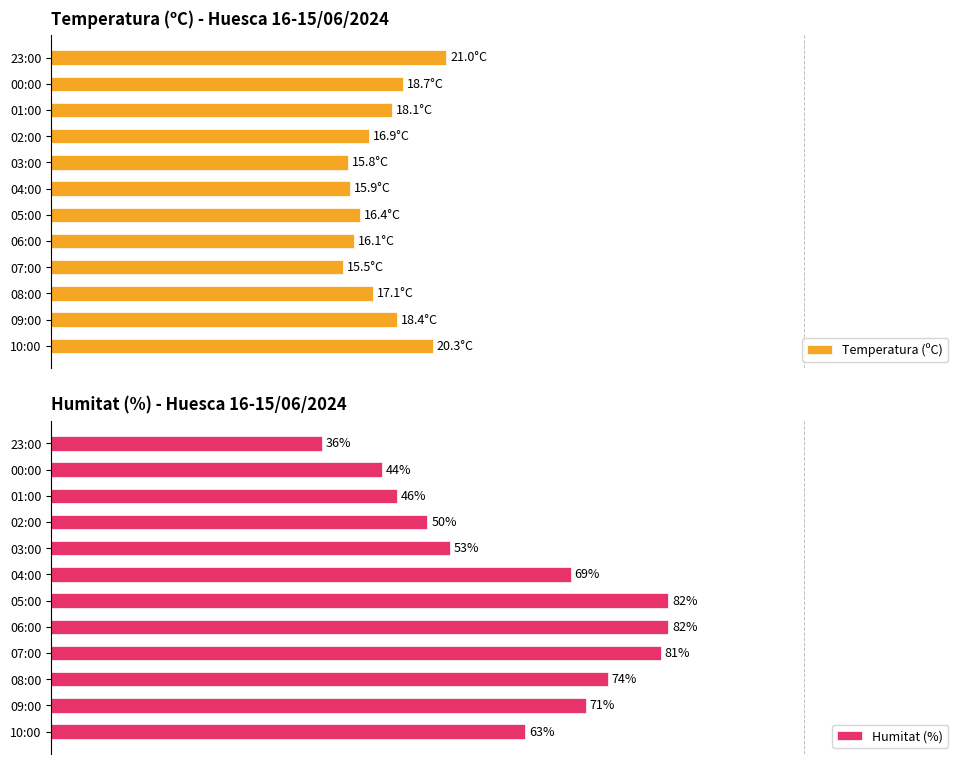

At which label is Humitat (%) closest to 59?

10:00